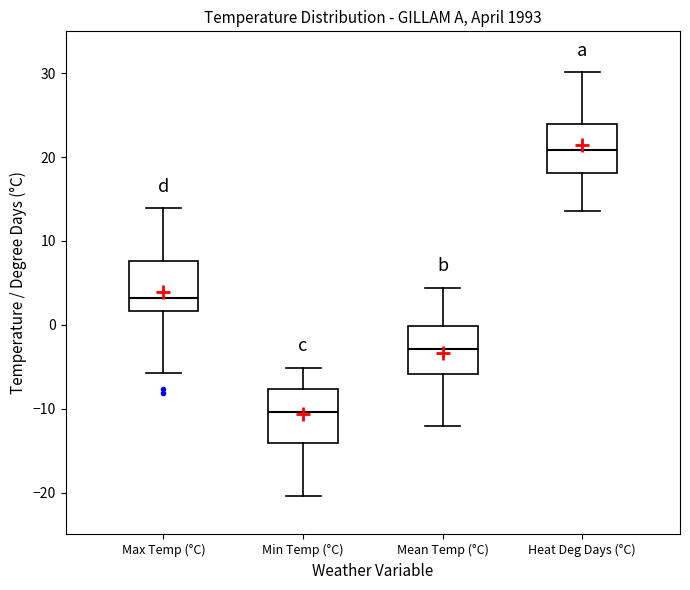

Reading left to right, read every box against the y-axis: the position of its median line, the range the box covers, and the ends of its whiskers. The values are not printed on the chart, so give them approximately, as read against the axis.

Max Temp (°C): median 3, box 2 to 8, whiskers -6 to 14
Min Temp (°C): median -10, box -14 to -8, whiskers -20 to -5
Mean Temp (°C): median -3, box -6 to 0, whiskers -12 to 4
Heat Deg Days (°C): median 21, box 18 to 24, whiskers 14 to 30